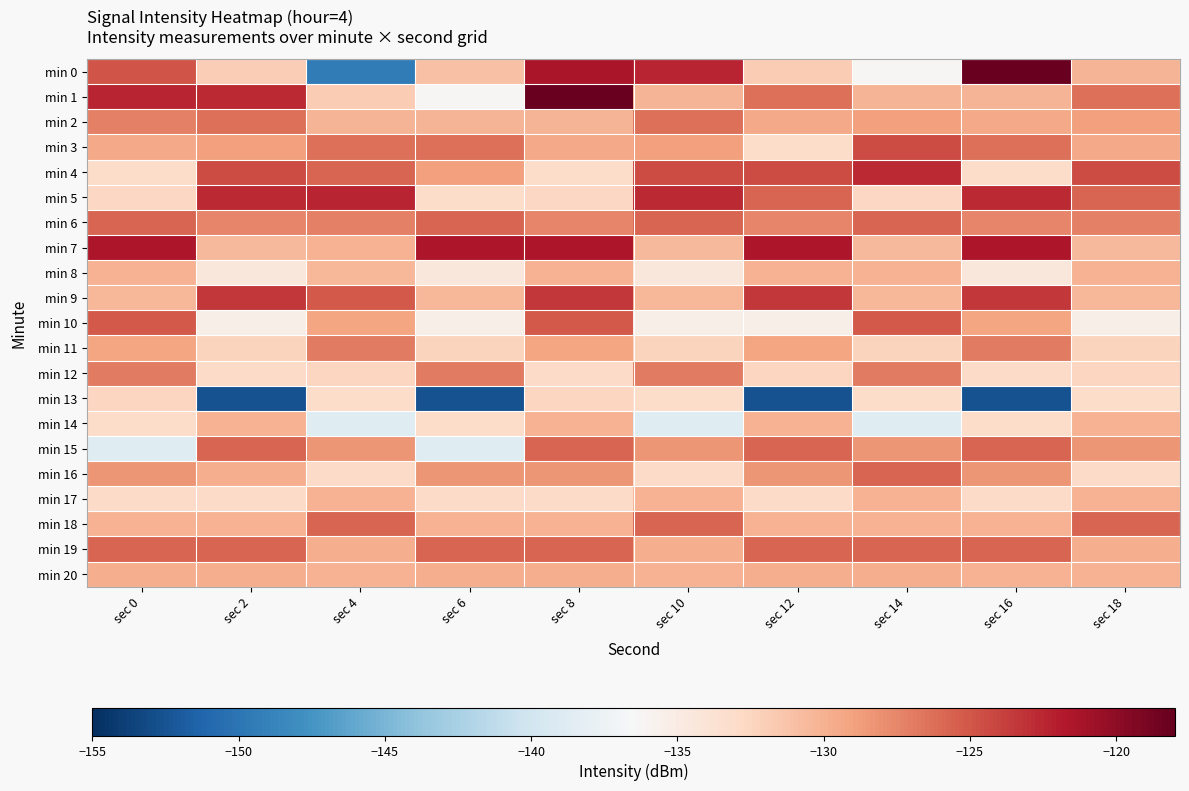

Rank the series at sec 12 from lowest to highest value.

min 13, min 10, min 3, min 17, min 12, min 0, min 8, min 14, min 18, min 20, min 2, min 11, min 16, min 6, min 1, min 15, min 19, min 5, min 4, min 9, min 7